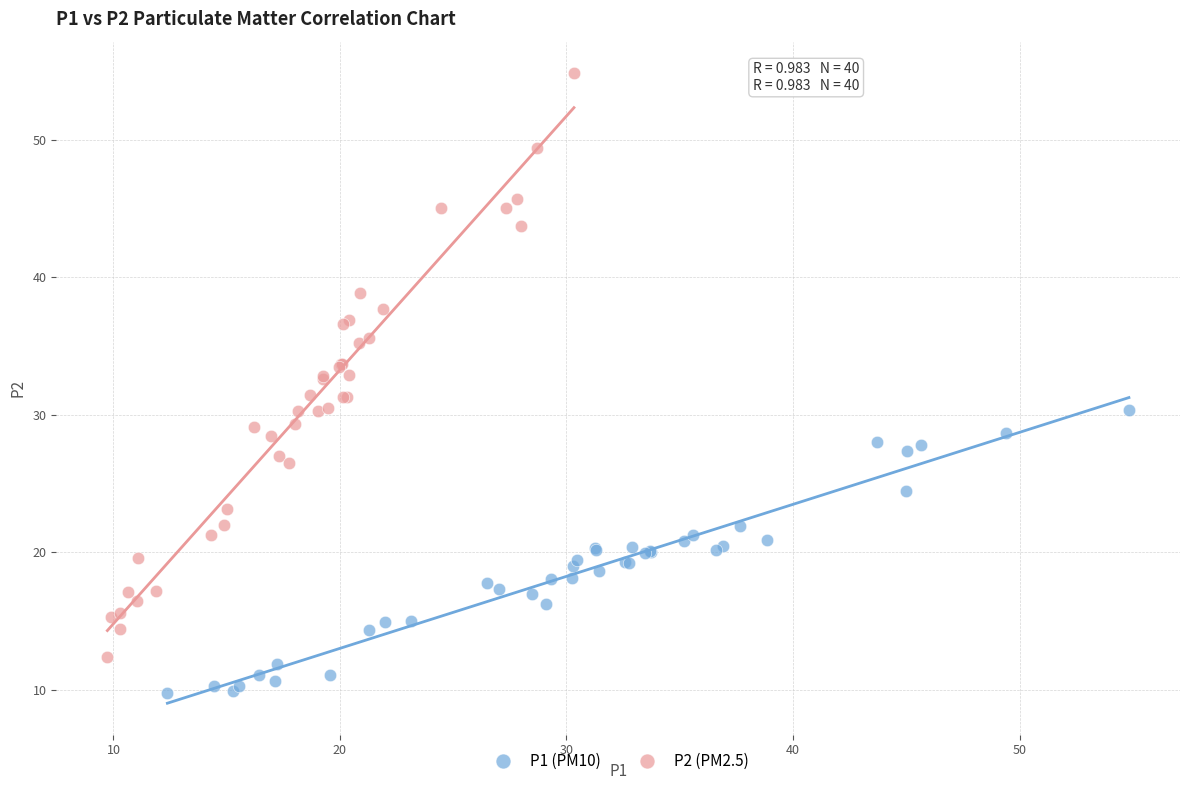

Which series reaches the maximum Y coordinate?

P2 (PM2.5)